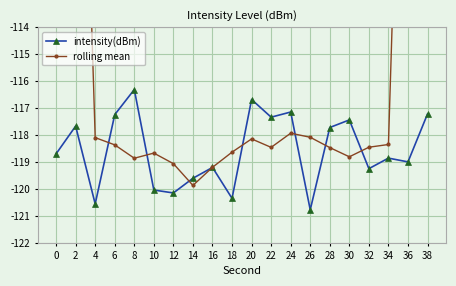

True or false: intensity(dBm) has more than 1 points higher than both neighbors.

True